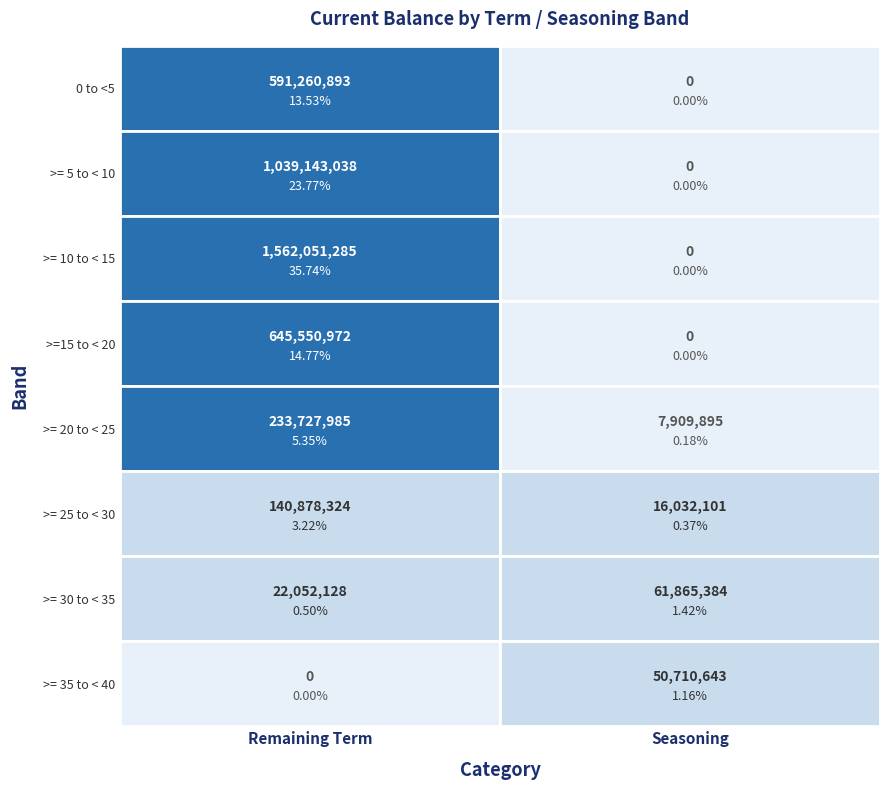

The Remaining Term series shows 0.0 at >= 35 to < 40. True or false?

True